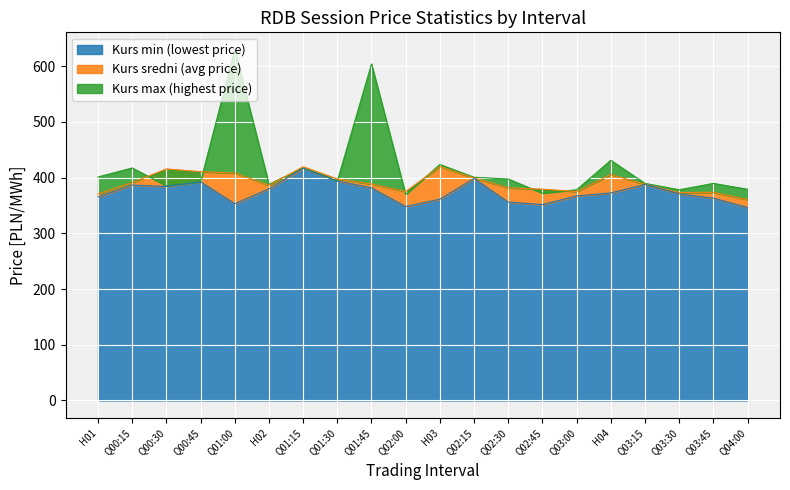

How many interior local valleys does the Kurs max (highest price) series have?

6